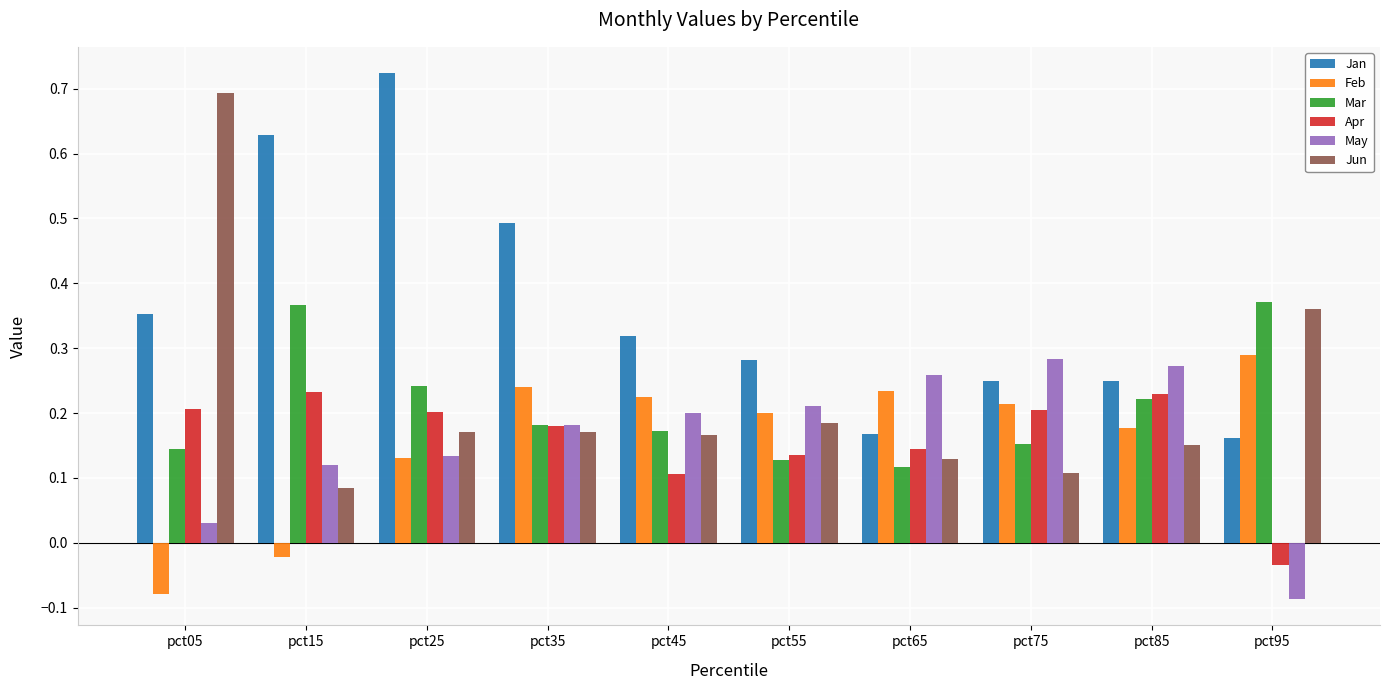

Which category has the highest value in the Feb series?

pct95